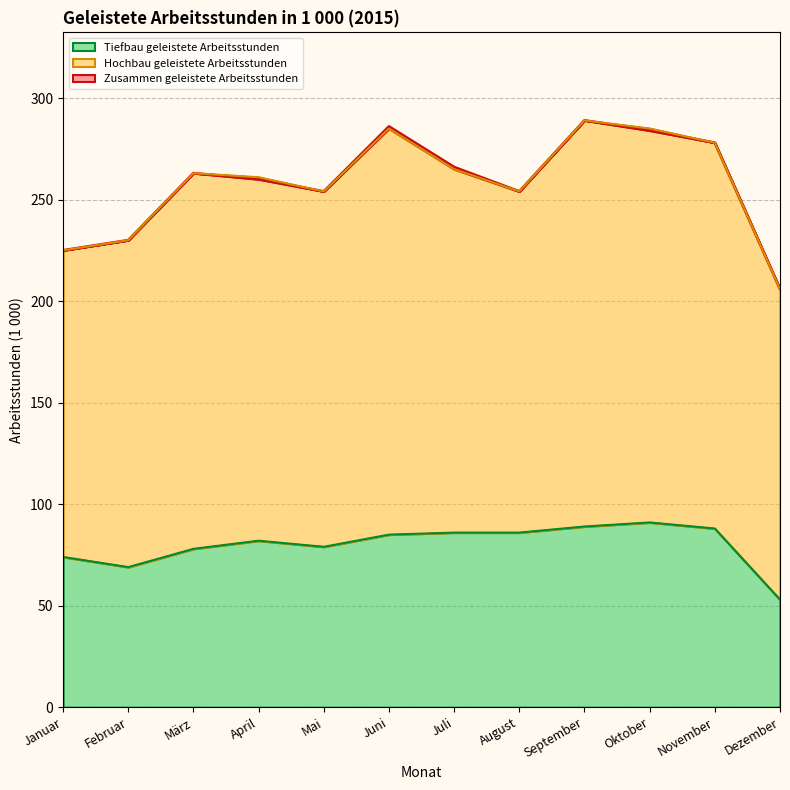

The Tiefbau geleistete Arbeitsstunden series shows 69 at Februar. True or false?

True